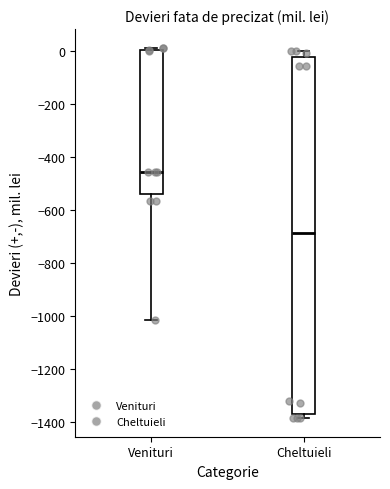

Comparing the boxes themselves (not the whiskers), which one is the tallest?

Cheltuieli